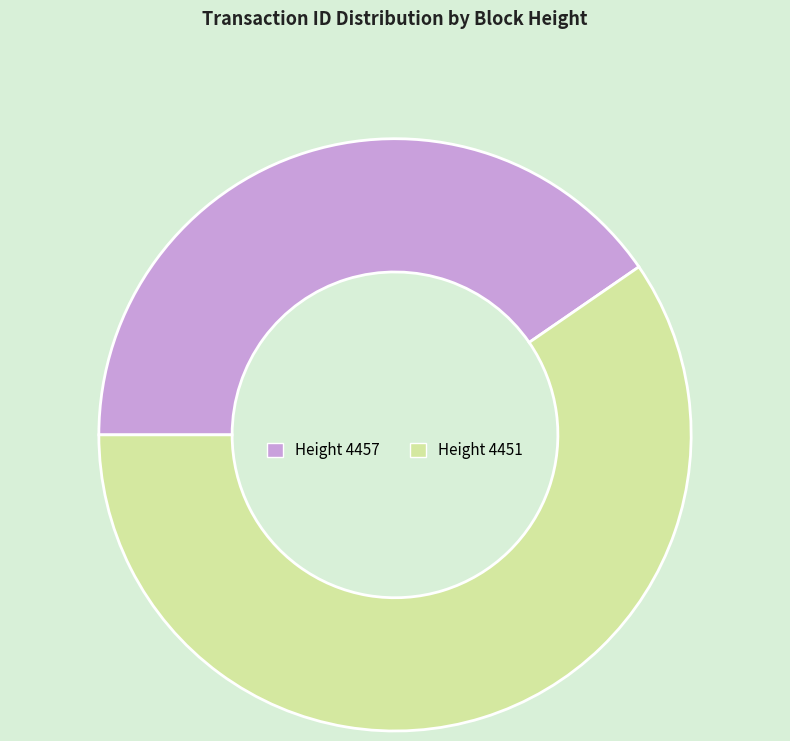

Does any single category account for the majority?

Yes